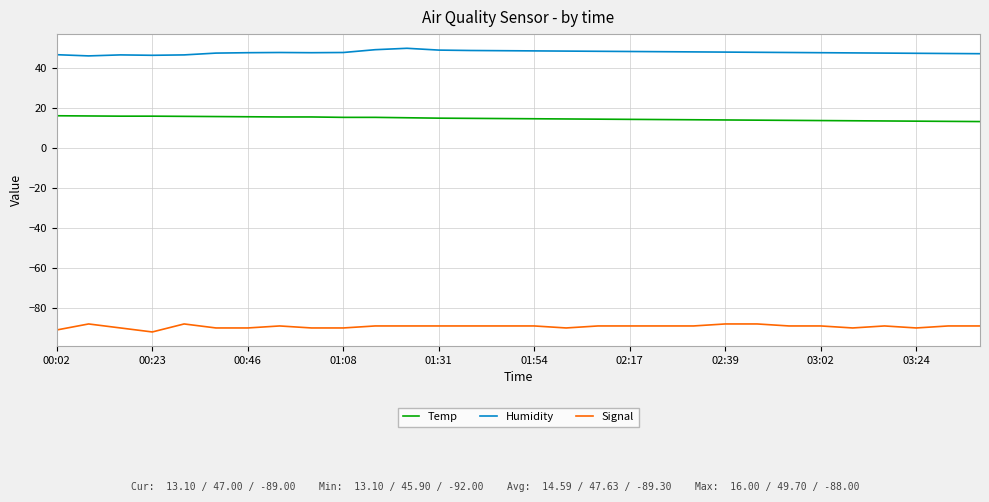

True or false: Humidity and Temp cross at least once.

False